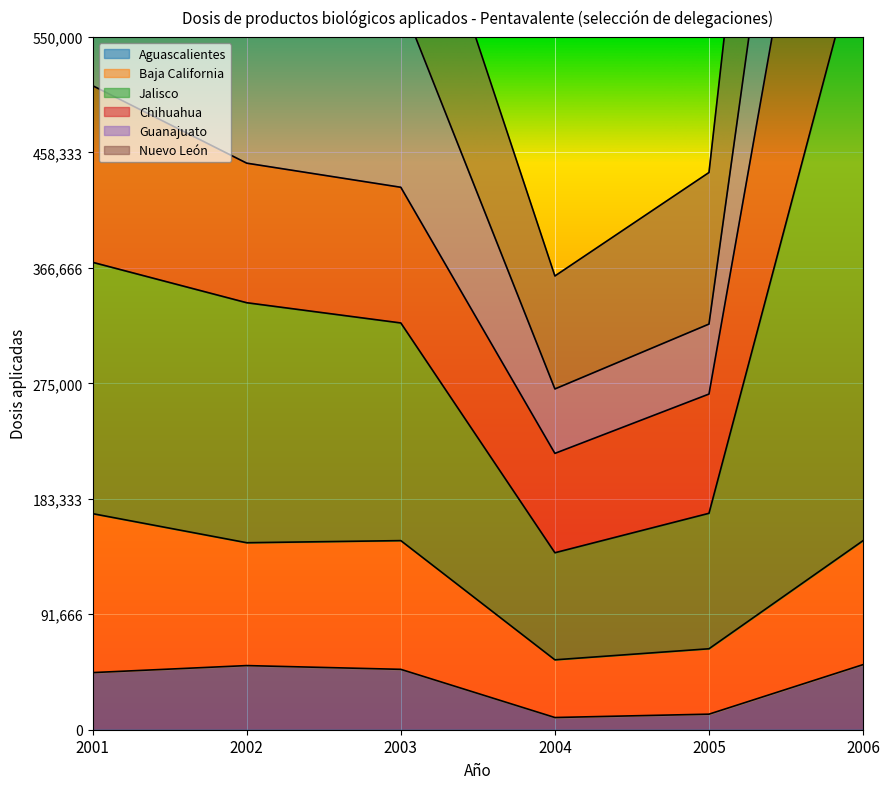

What value does the Aguascalientes series have at 2004?

9693